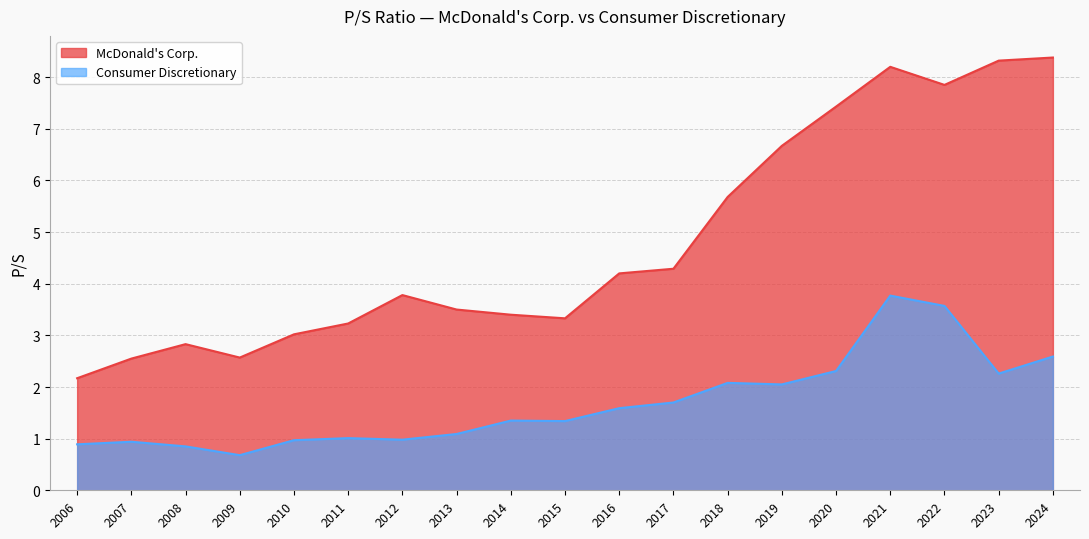

Which series has the largest total across all categories?

McDonald's Corp.